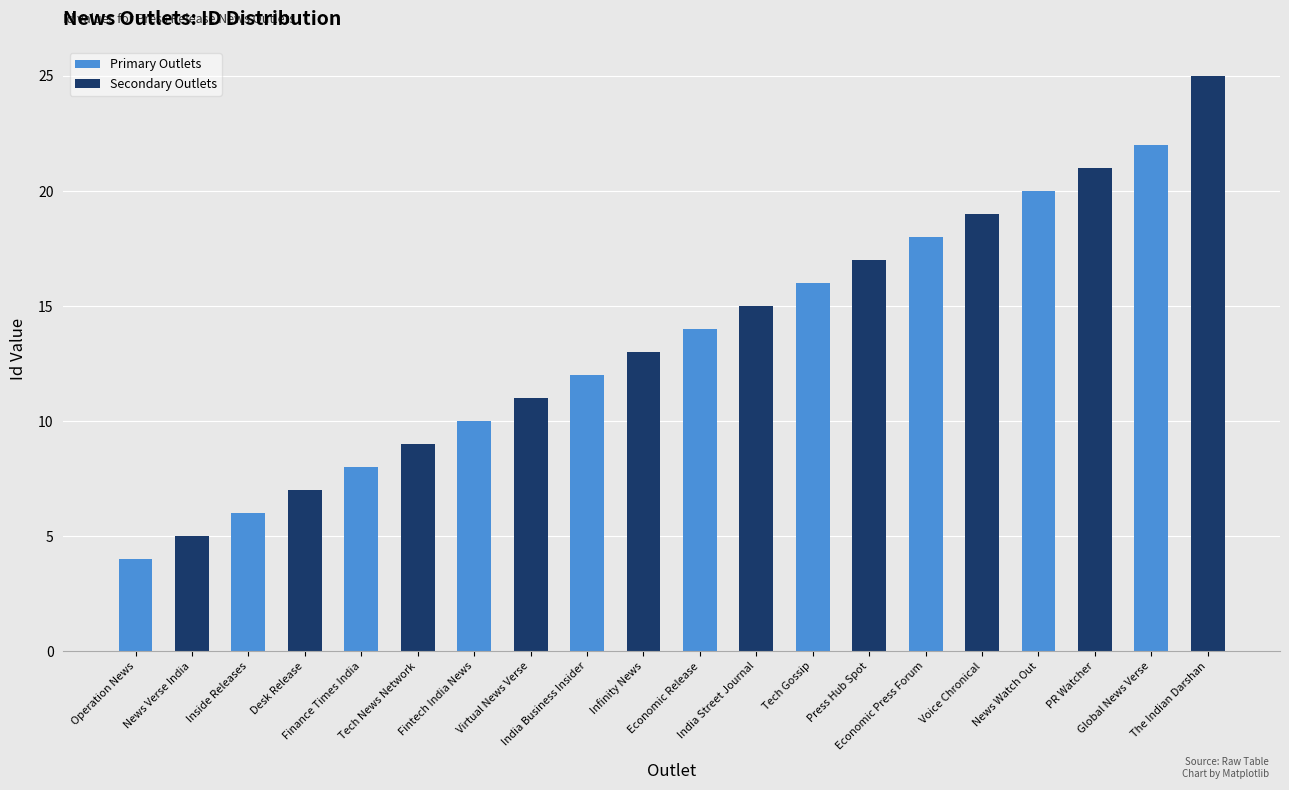

What is the label of the 8th bar from the right?

Finance Times India